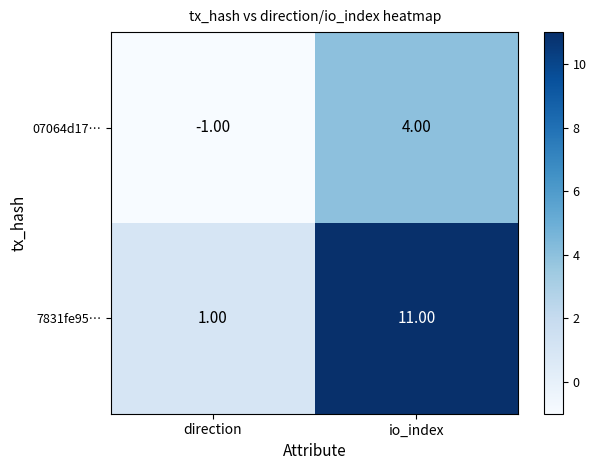

What is the difference between the maximum and minimum values in the 07064d17… series?

5